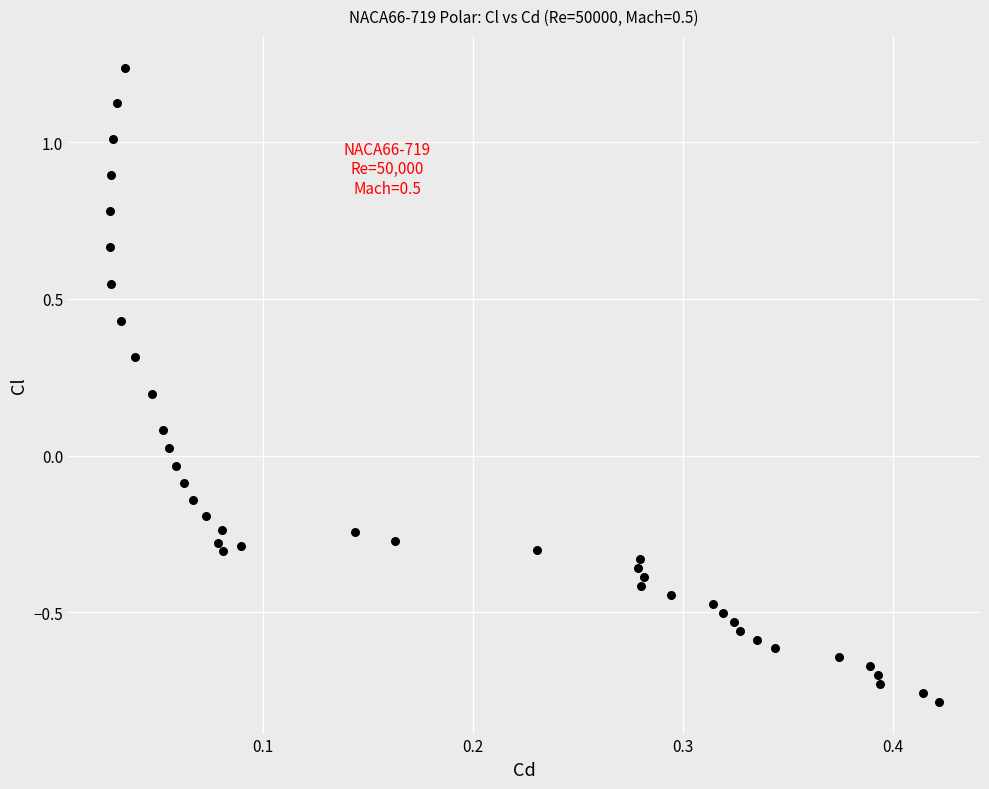

What is the range of Y values (max minus min)?

2.0